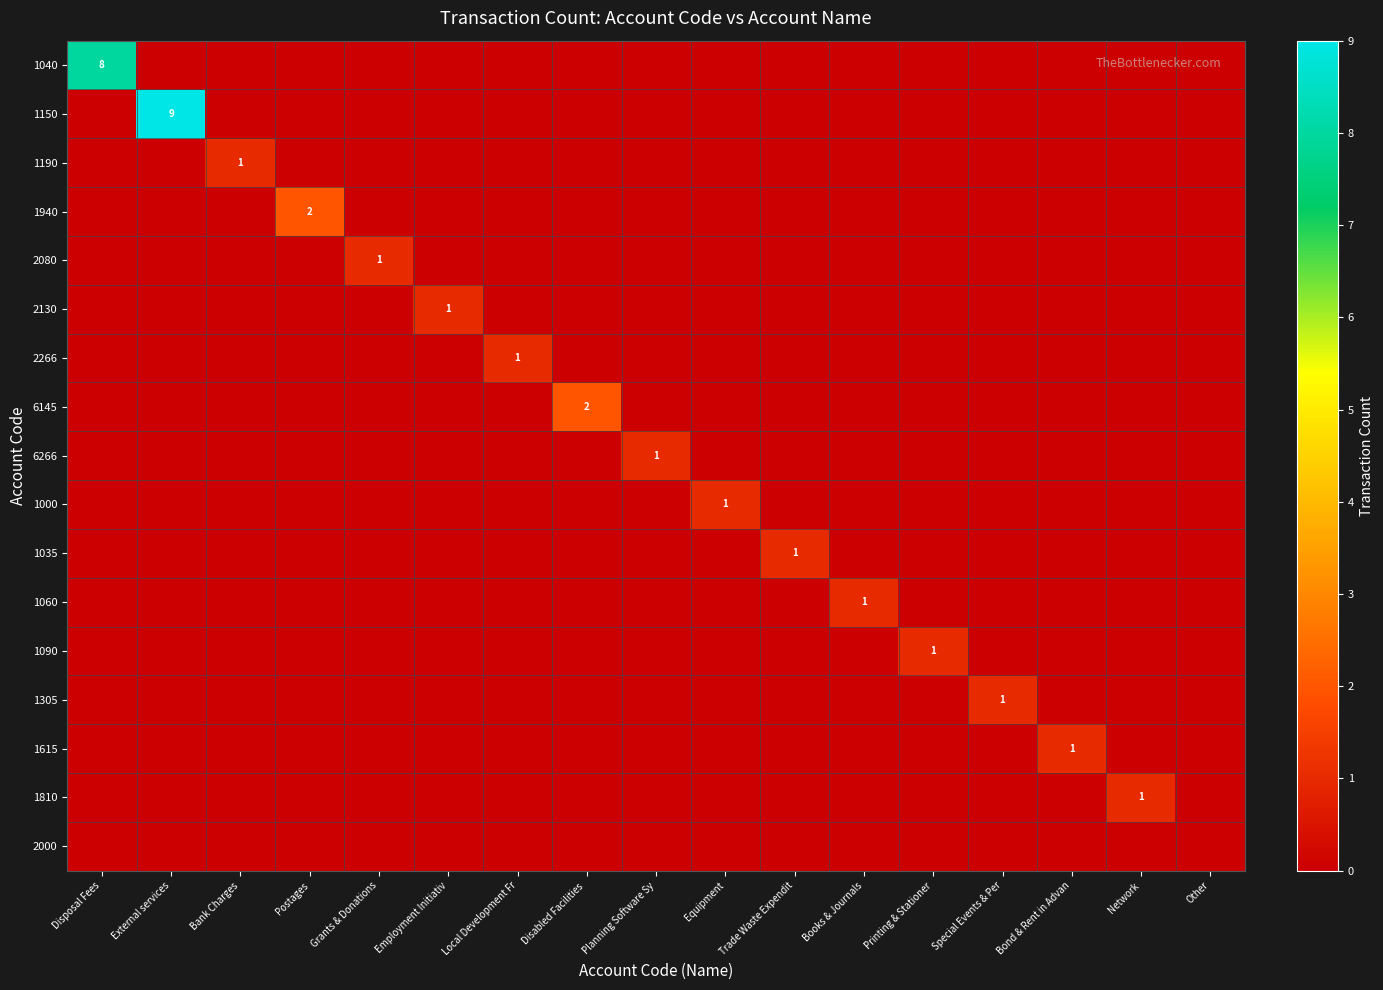

The value of 1150 at External services is 9. True or false?

True